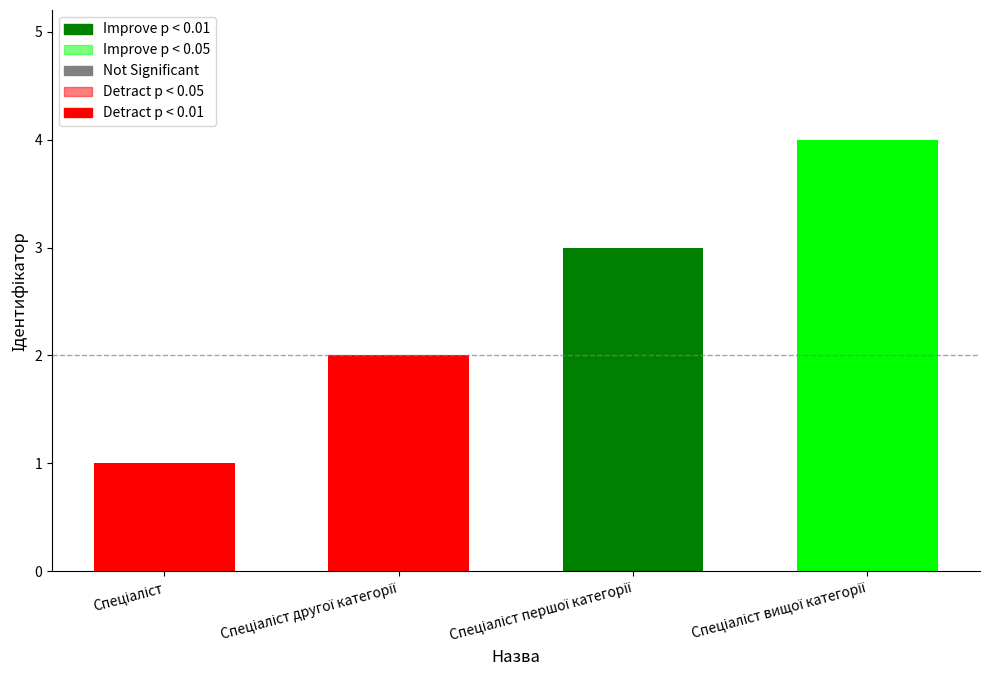

What is the smallest value displayed?

1